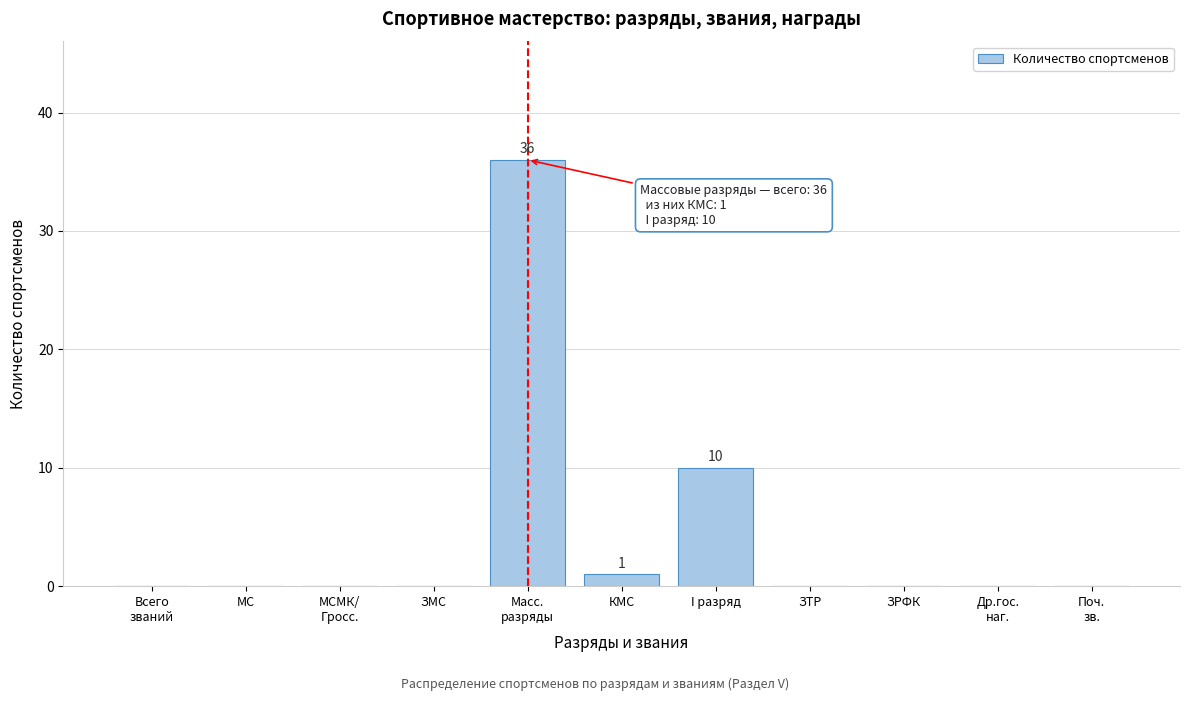

What is the sum of all values?

47